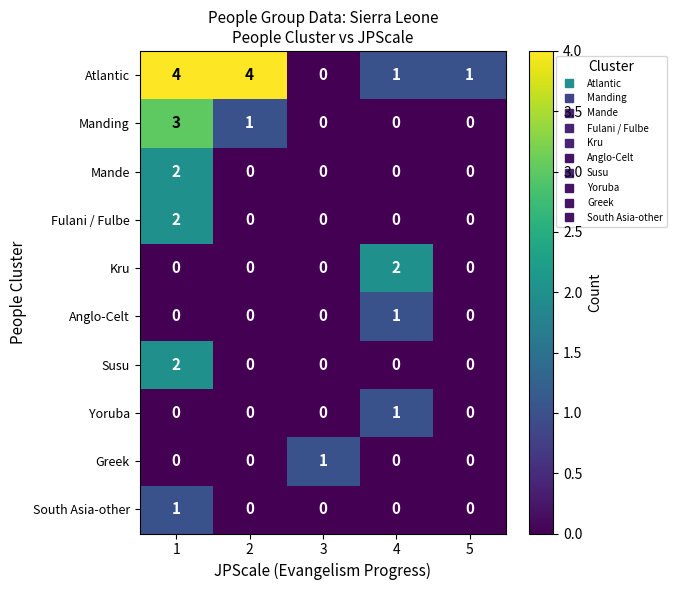

How many distinct data groups are displayed?

10